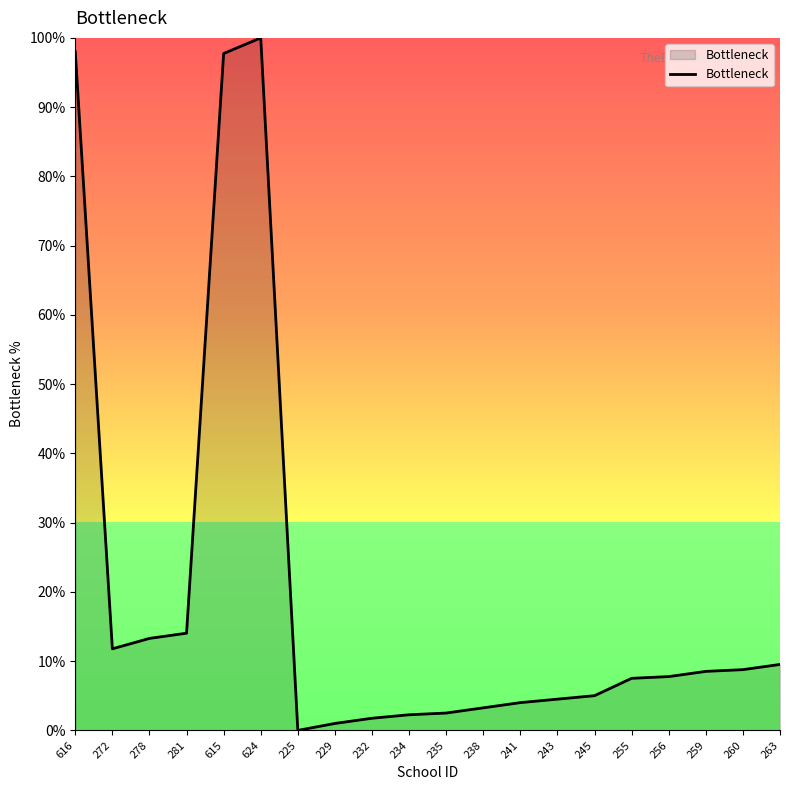

How many values exceed 7?

11